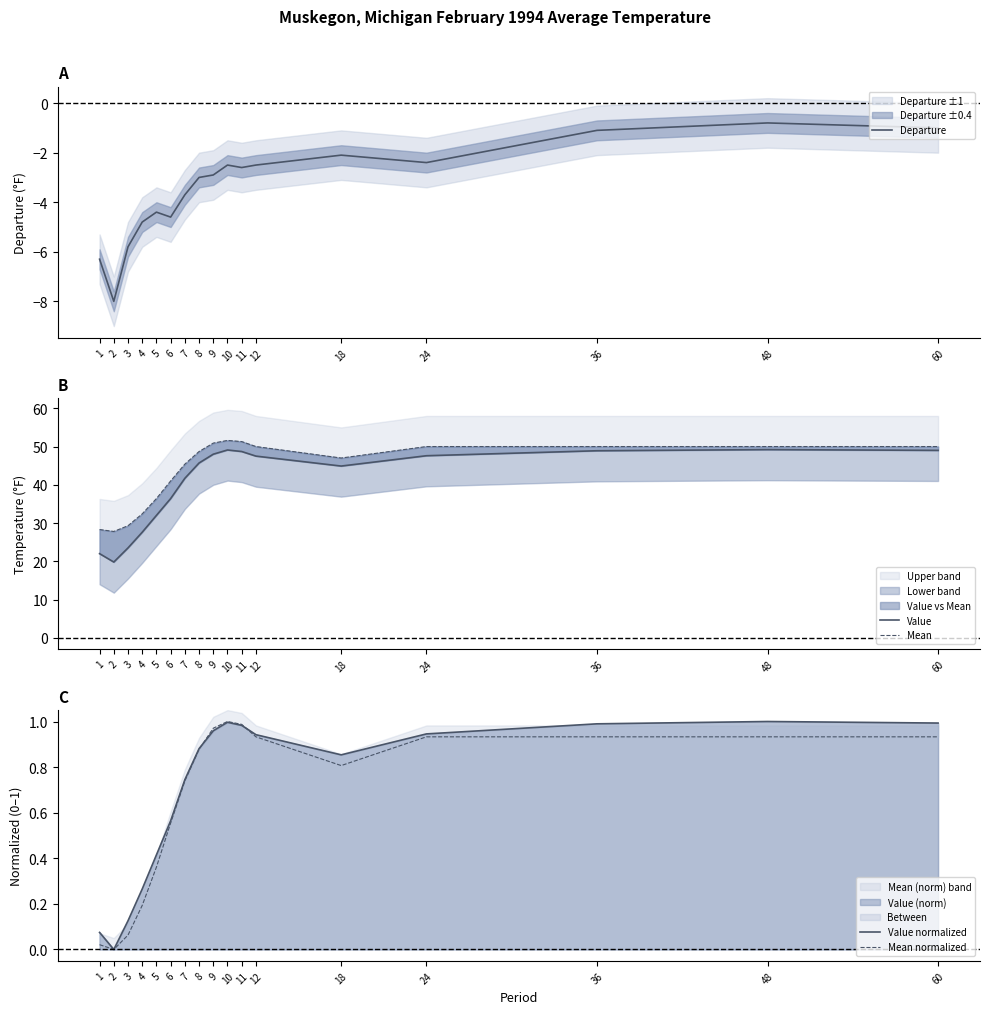

At which category is the sum across all series the highest?

48